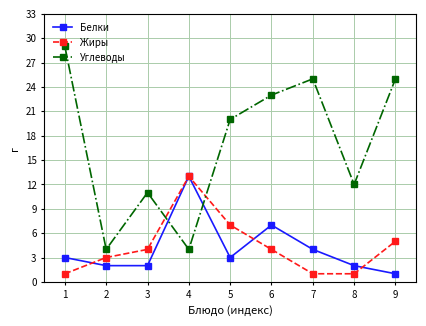

Which series has the largest range (max minus min)?

Углеводы